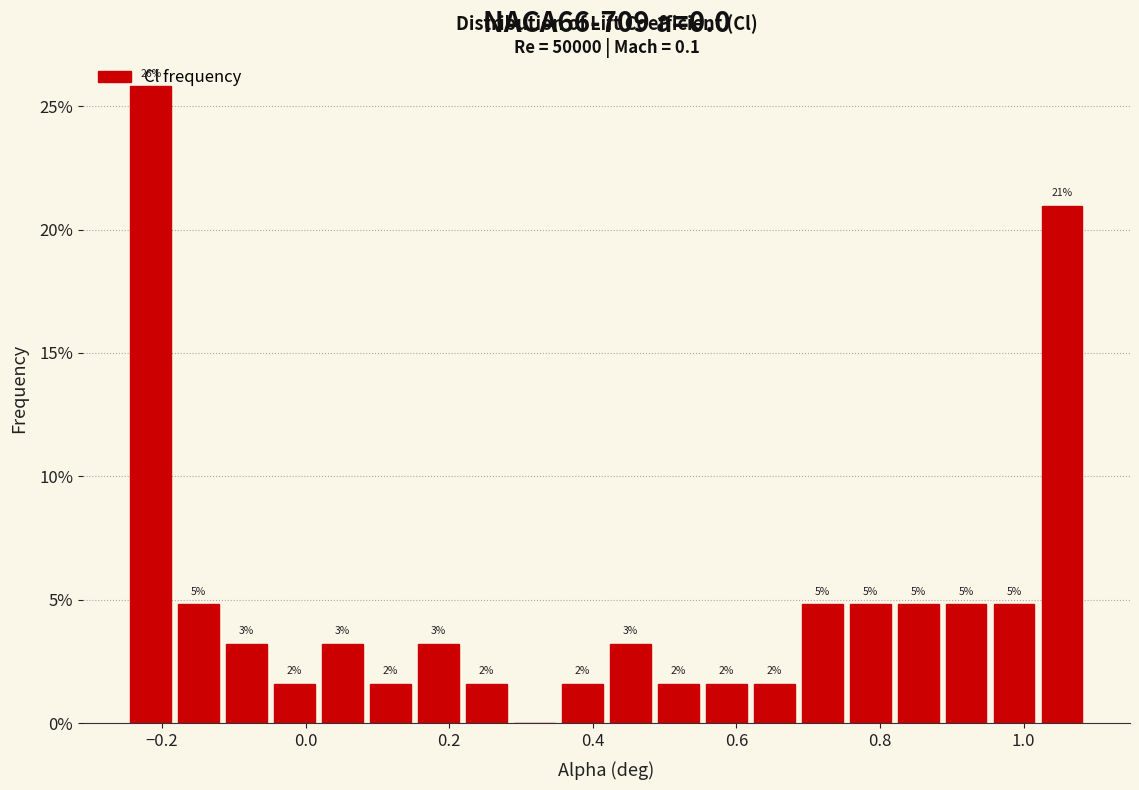

Around what value on the x-axis is the tallest bar? Give the approximate position of its centre, as read against the axis.

-0.22